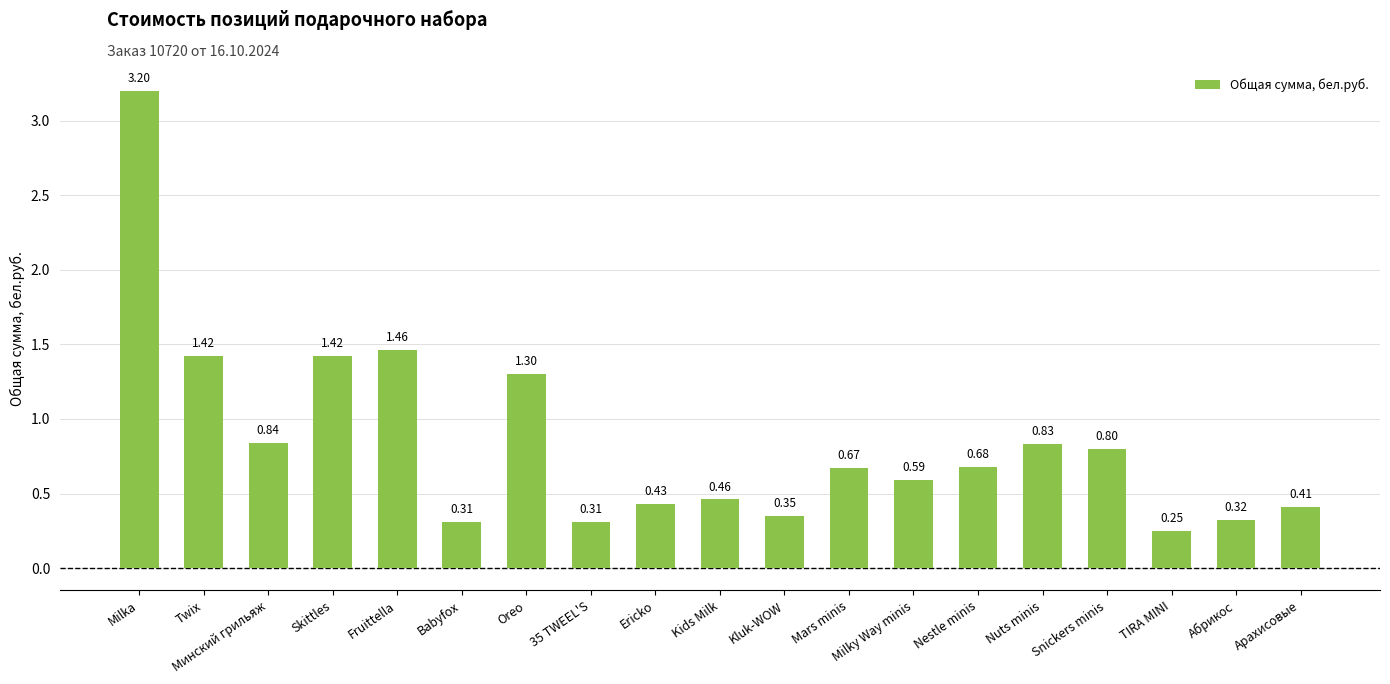

True or false: the data shows 0.5 at Минский грильяж.

False